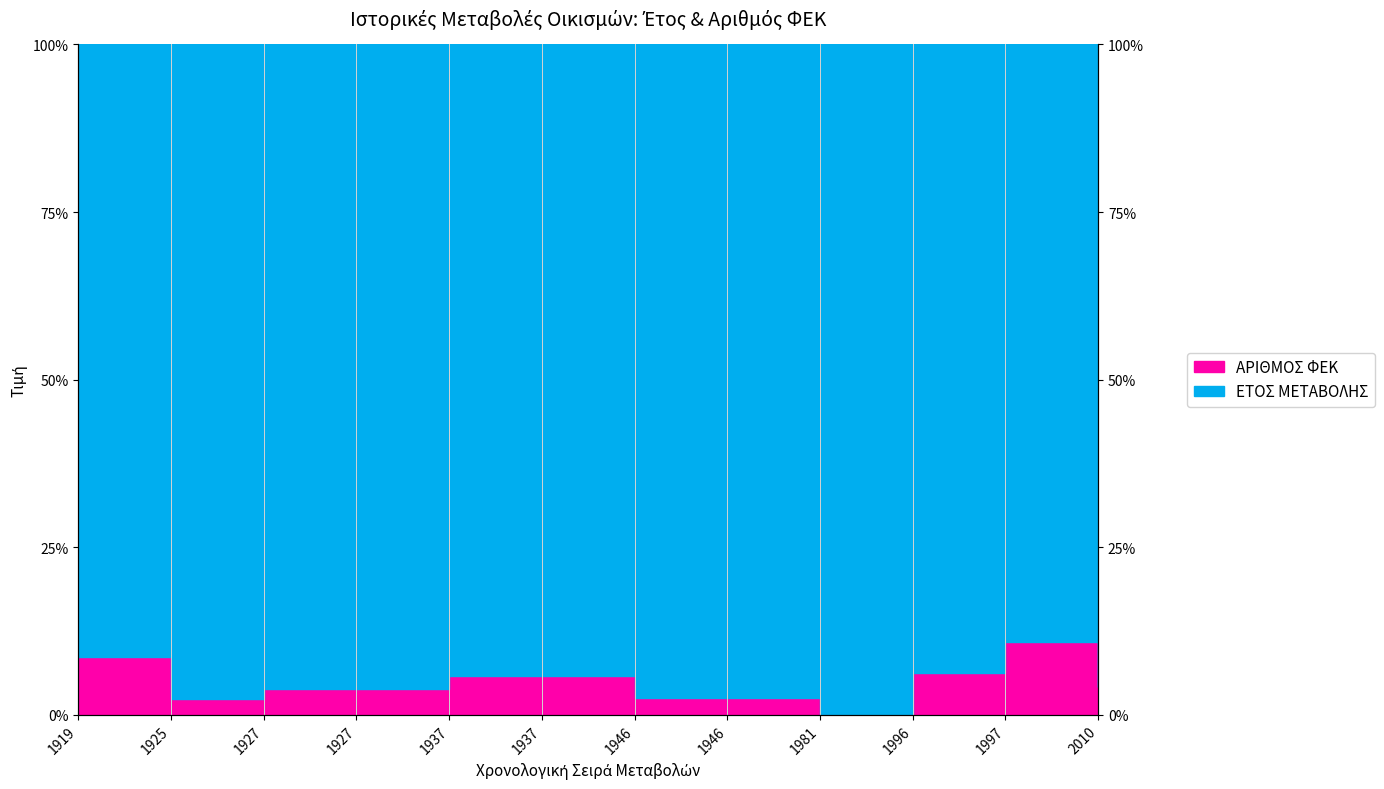

What is the value of the 7th point from the left?

2.5